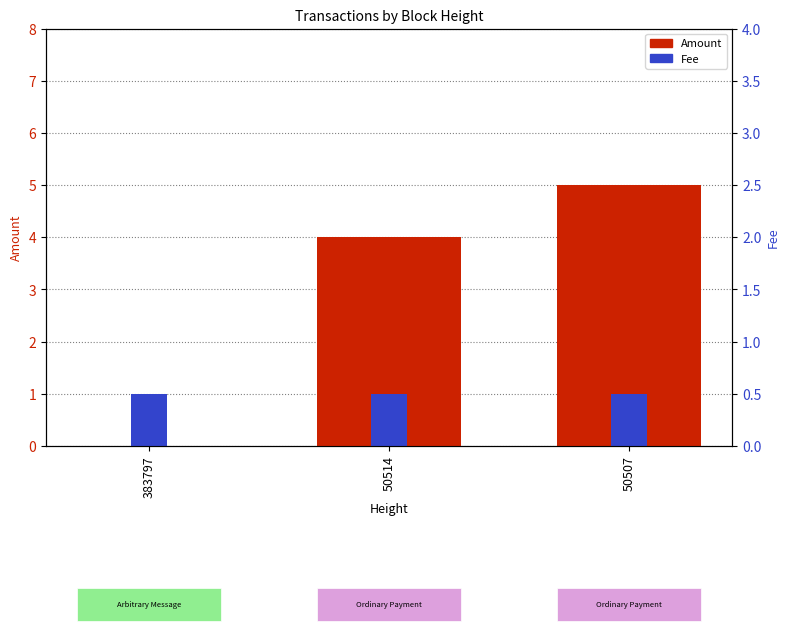

Reading left to right, list all the values displayed in this chart.

Amount: 383797=0	50514=4	50507=5
Fee: 383797=1	50514=1	50507=1